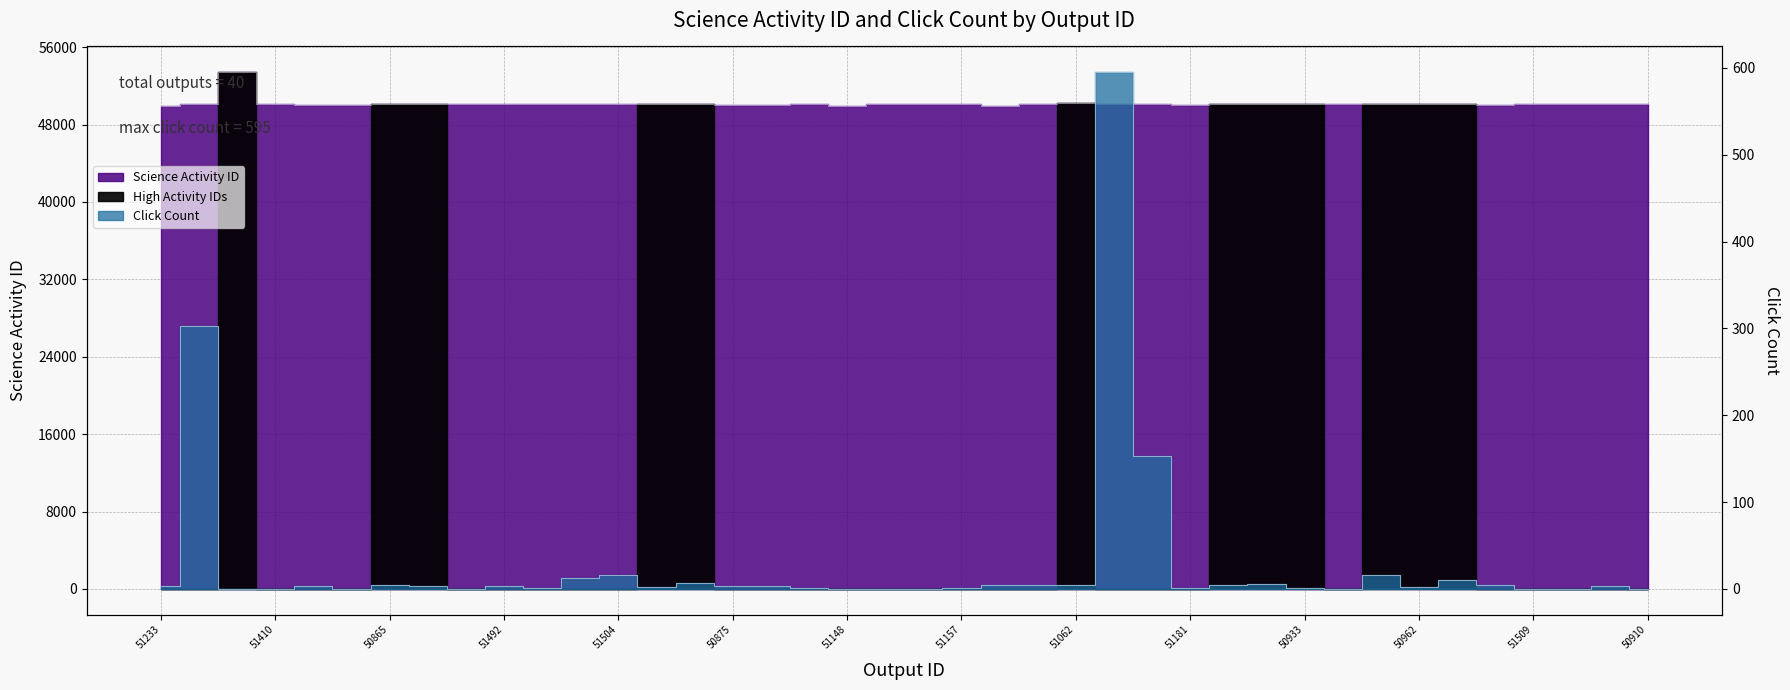

What is the difference between the Science Activity ID values at 50931 and 51507?

53